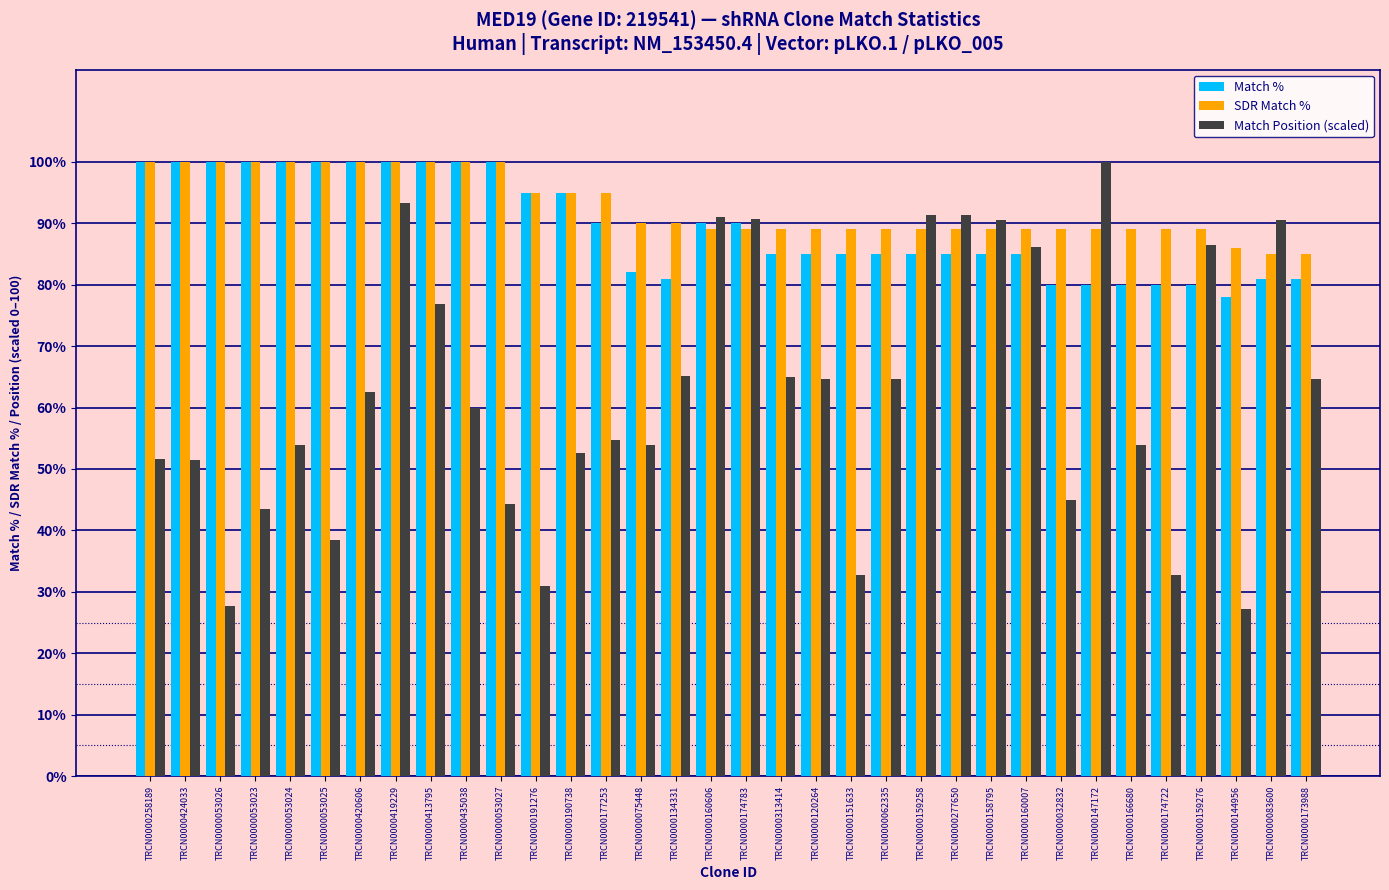

Which series has the widest spread of values?

Match Position (scaled)